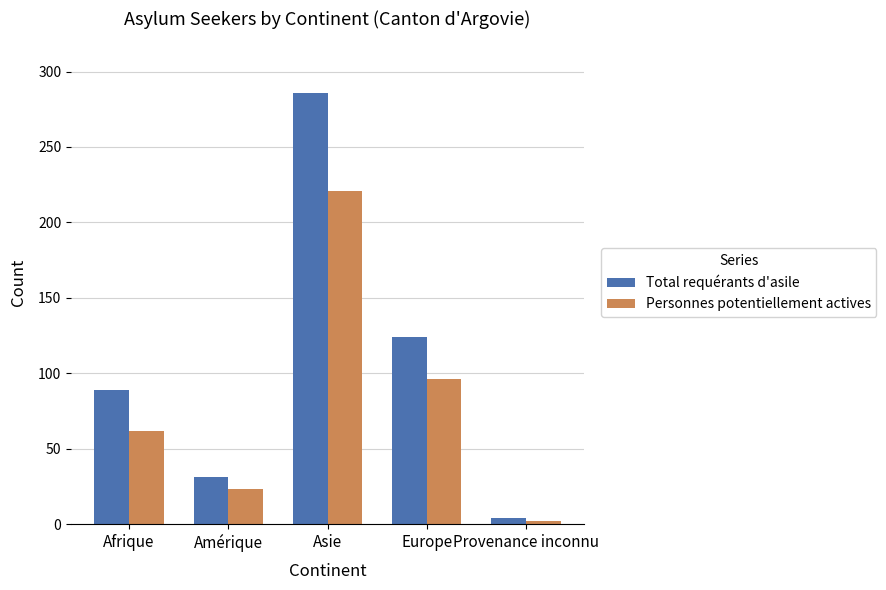

Does the chart contain stacked bars?

No